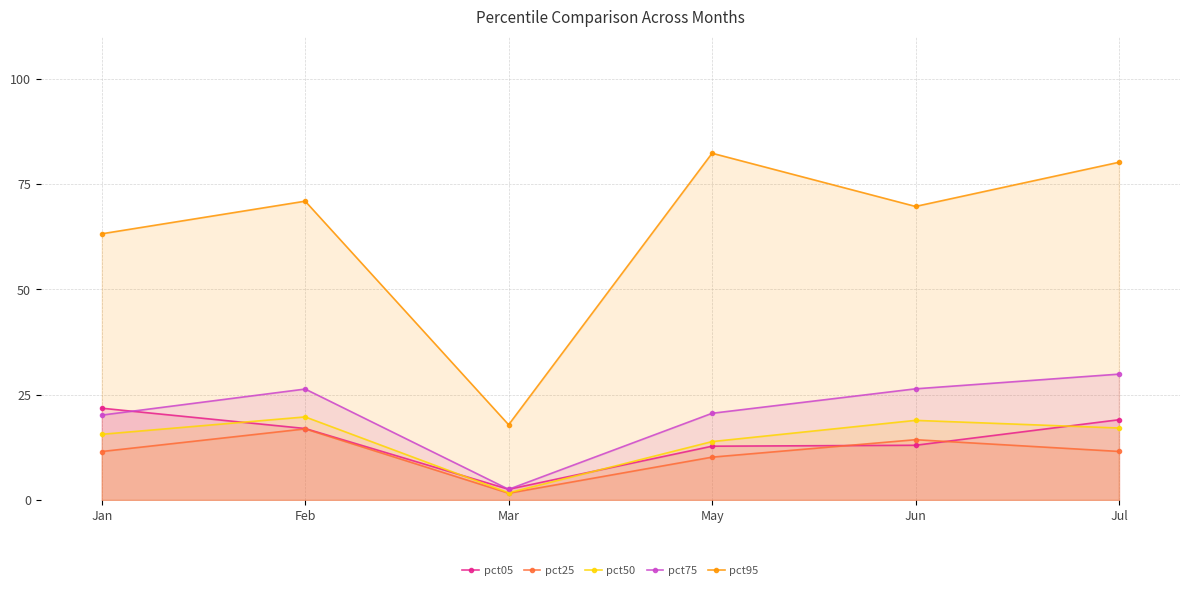

Does the chart have visible grid lines?

Yes